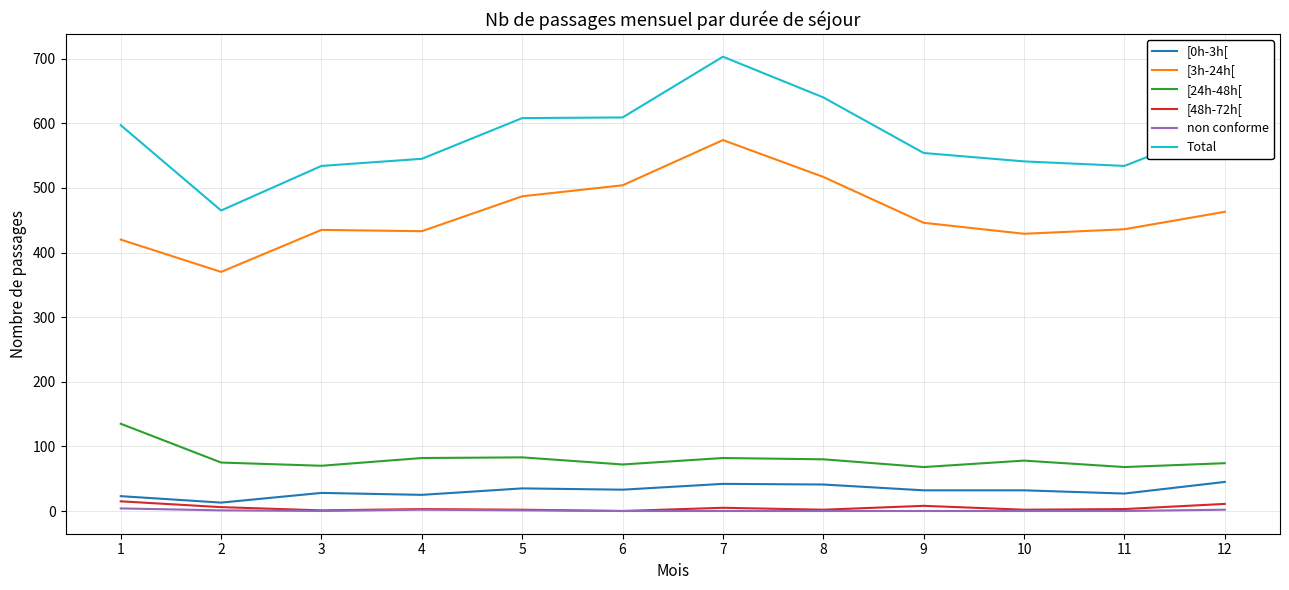

How many categories are shown in the chart?

12